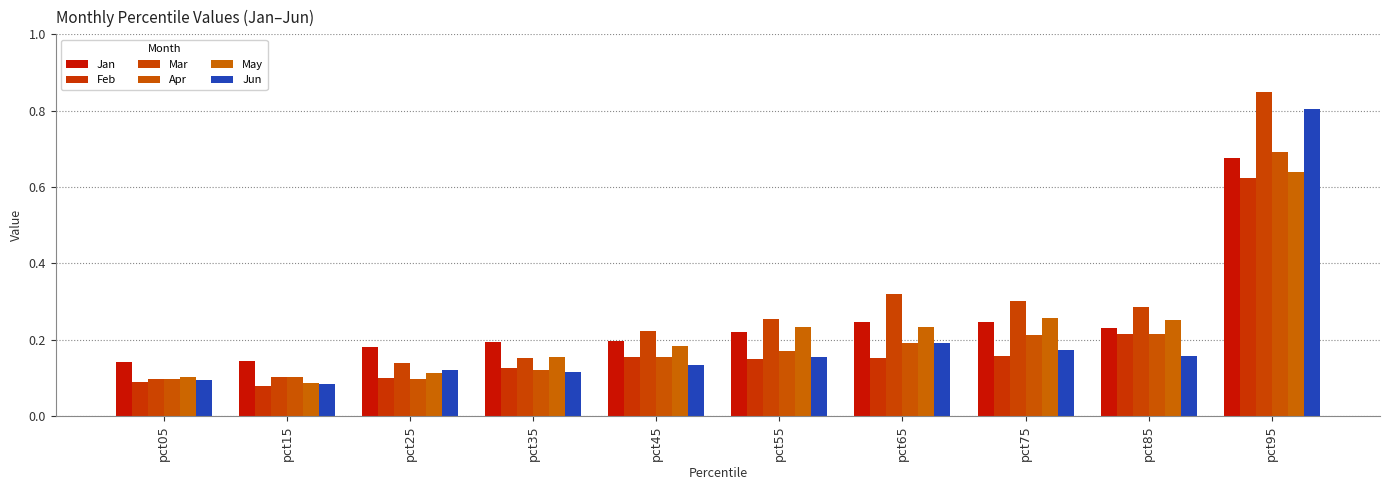

Which category has the highest value in the Mar series?

pct95